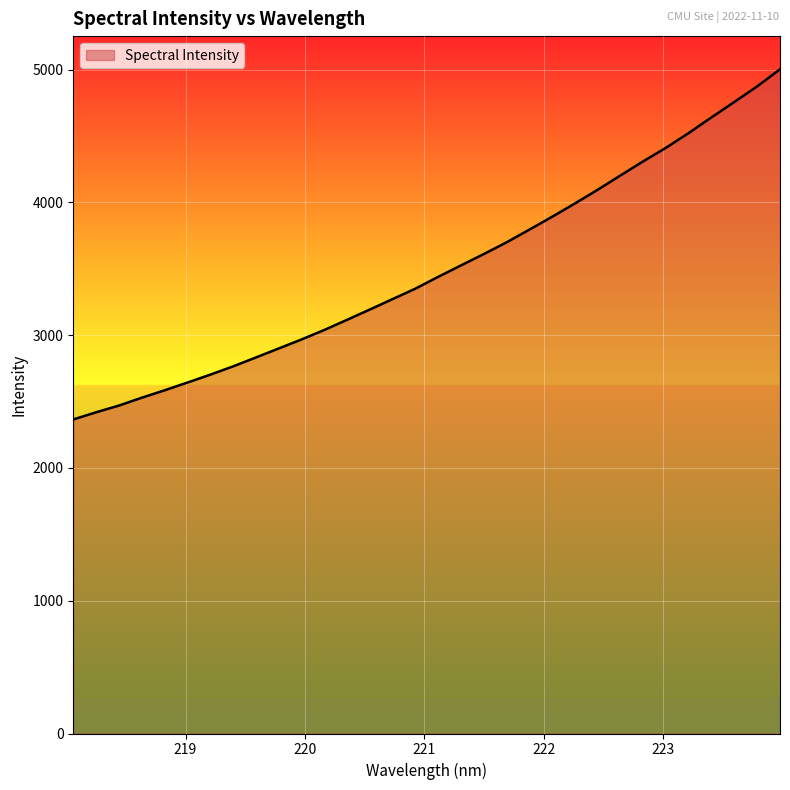

What is the difference between the maximum and minimum values?

2636.5